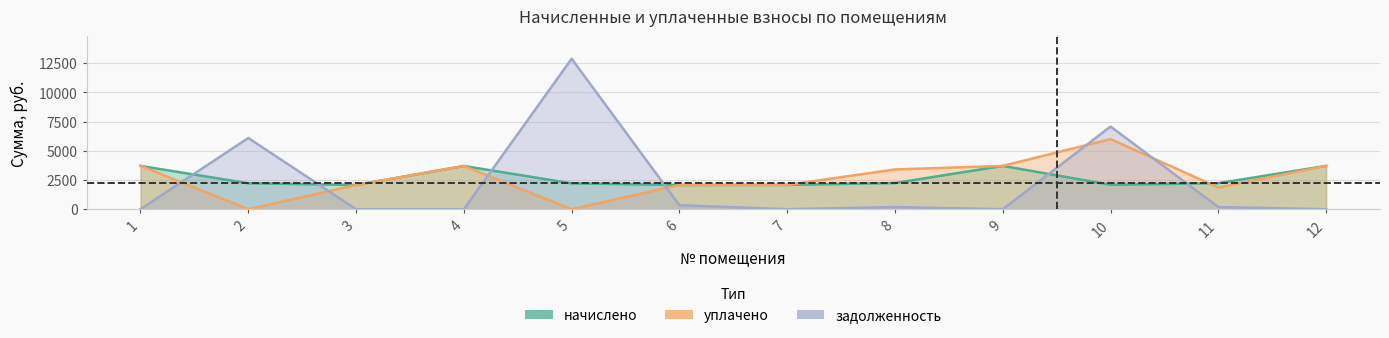

At which label does задолженность reach its minimum?

1